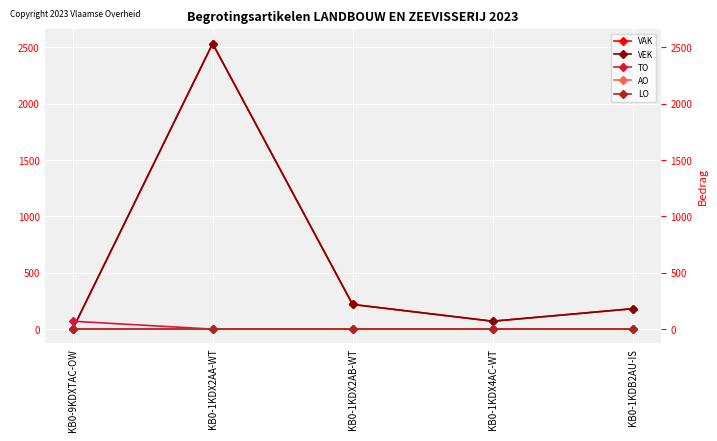

How many values in VEK are above zero?

4